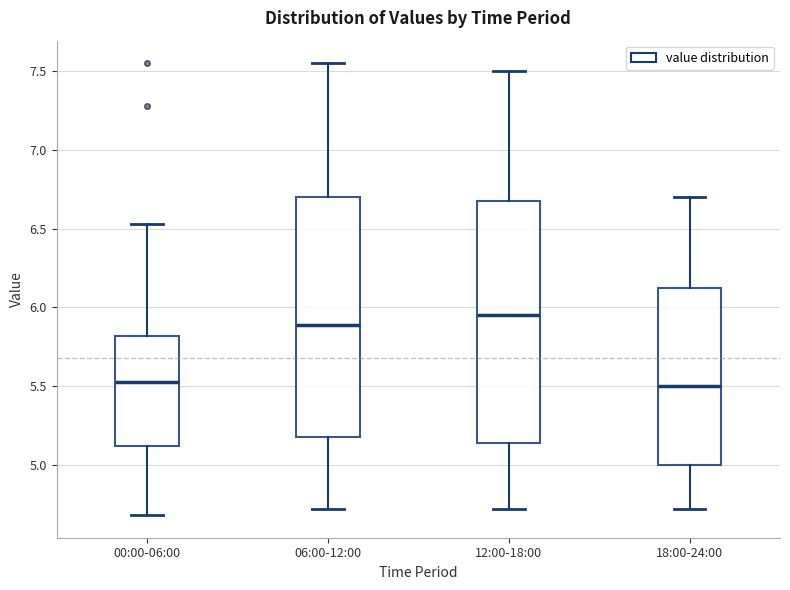

Which box's median line is the highest?

12:00-18:00